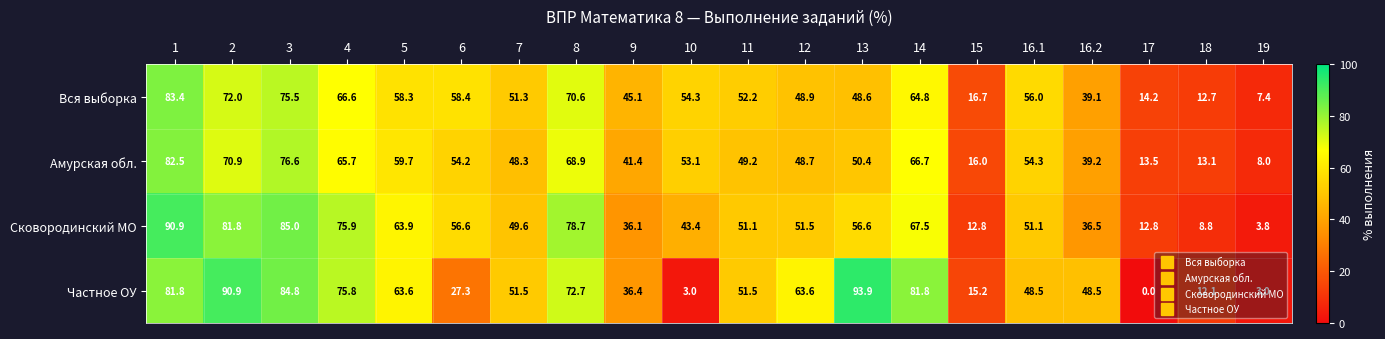

Which label corresponds to the largest value in the chart?

13